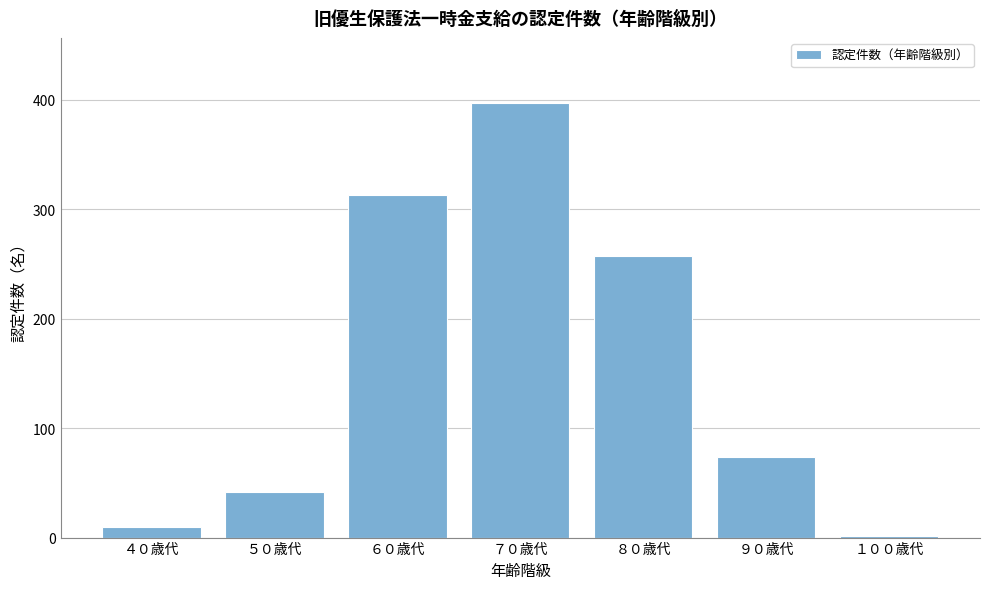

Reading right to left, list all the values displayed in this chart.

１００歳代=1	９０歳代=74	８０歳代=257	７０歳代=397	６０歳代=313	５０歳代=42	４０歳代=10